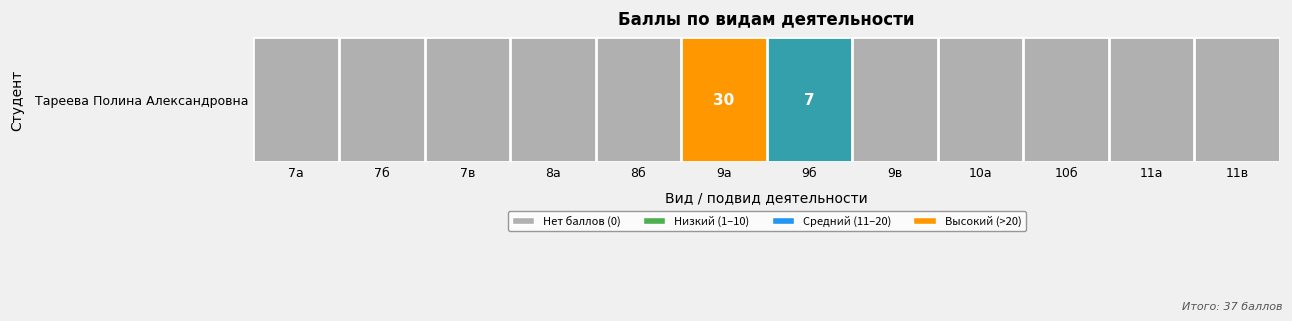

What is the difference between the second highest and minimum values?

7